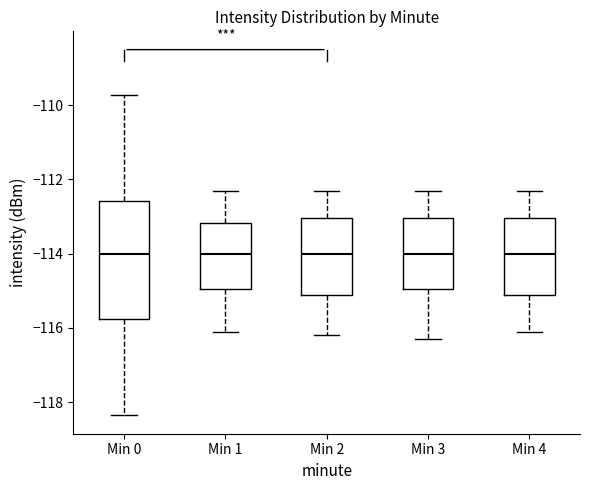

Reading left to right, read every box against the y-axis: the position of its median line, the range the box covers, and the ends of its whiskers. The values are not printed on the chart, so give them approximately, as read against the axis.

Min 0: median -114.0, box -115.8 to -112.6, whiskers -118.4 to -109.8
Min 1: median -114.0, box -115.0 to -113.2, whiskers -116.0 to -112.2
Min 2: median -114.0, box -115.2 to -113.0, whiskers -116.2 to -112.2
Min 3: median -114.0, box -115.0 to -113.0, whiskers -116.2 to -112.2
Min 4: median -114.0, box -115.2 to -113.0, whiskers -116.0 to -112.2